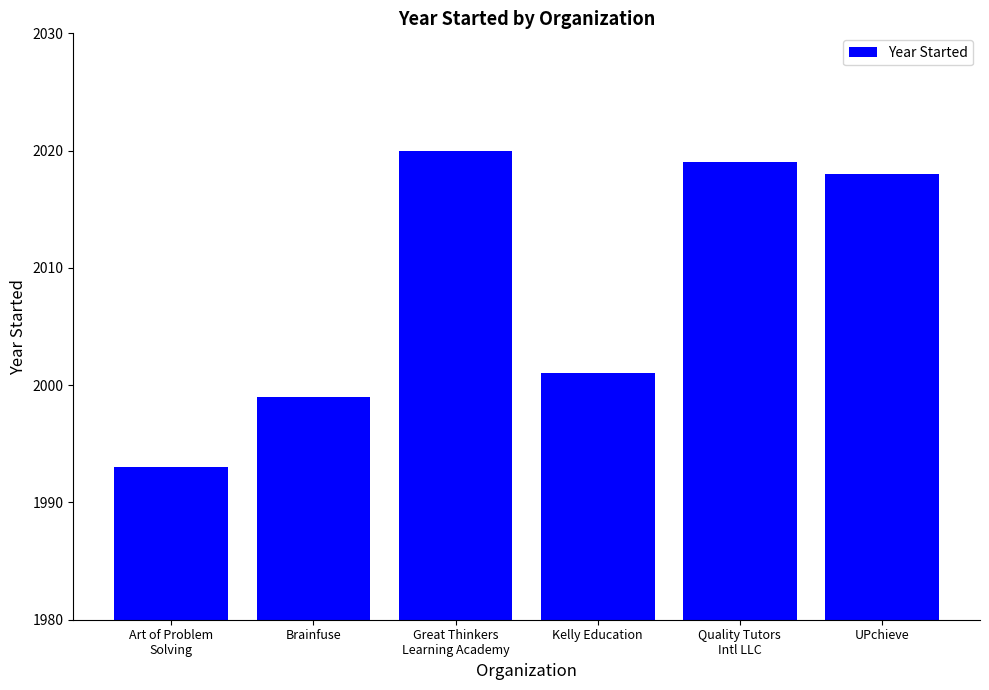

What position from the left is Brainfuse?

2